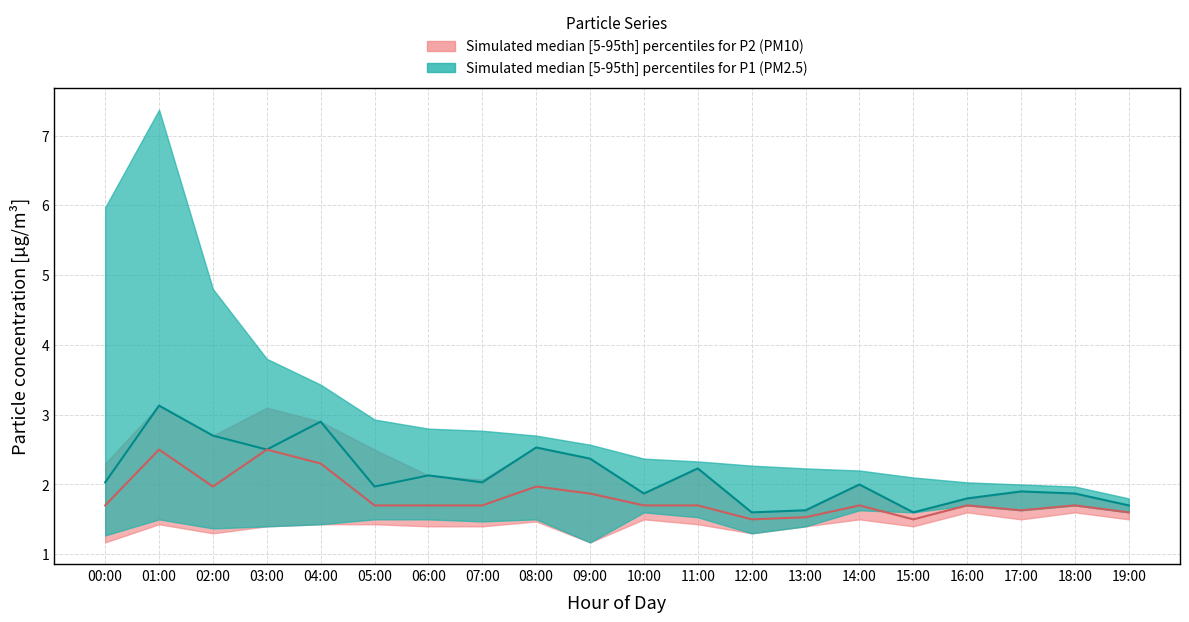

What is the difference between the second highest and second lowest values in the P1 median series?

1.3